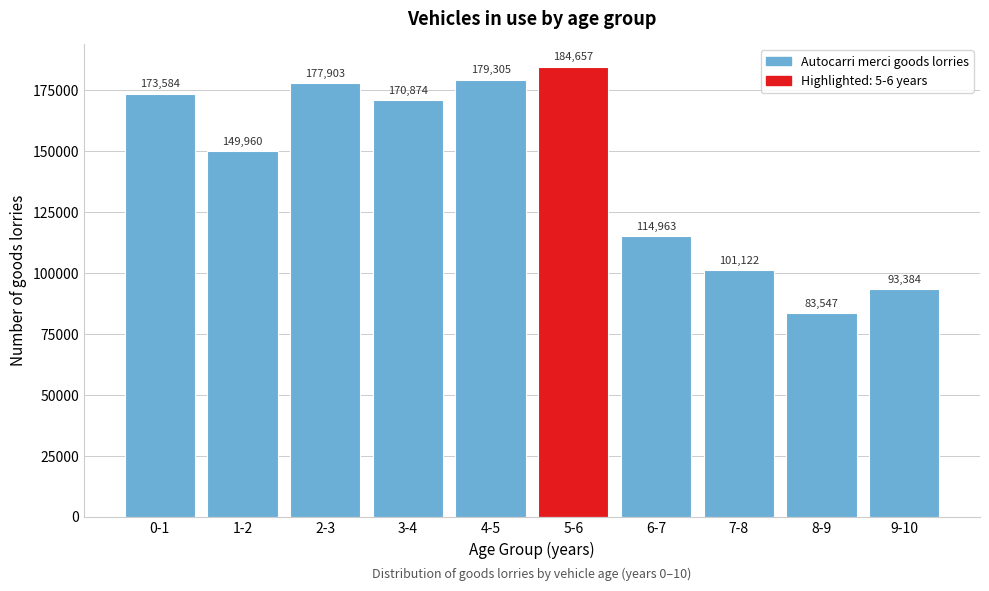

Reading left to right, list all the values displayed in this chart.

173584	149960	177903	170874	179305	184657	114963	101122	83547	93384